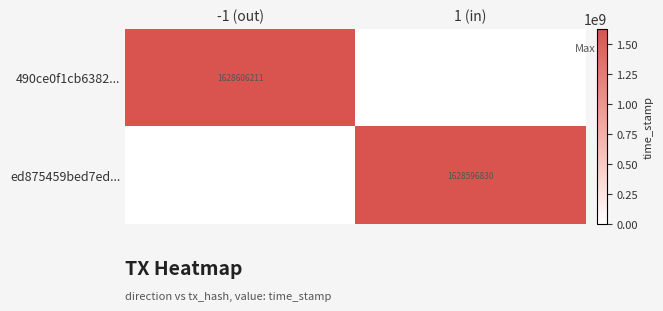

At which category is the sum across all series the highest?

-1 (out)